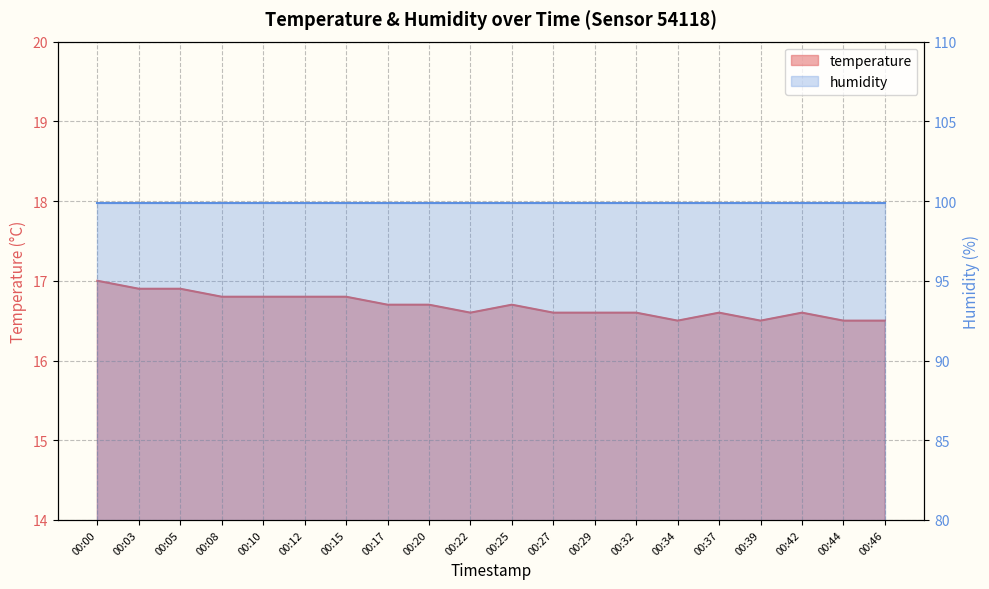

Approximately how many times larger is the value at 00:10 compared to 00:22?

1.0